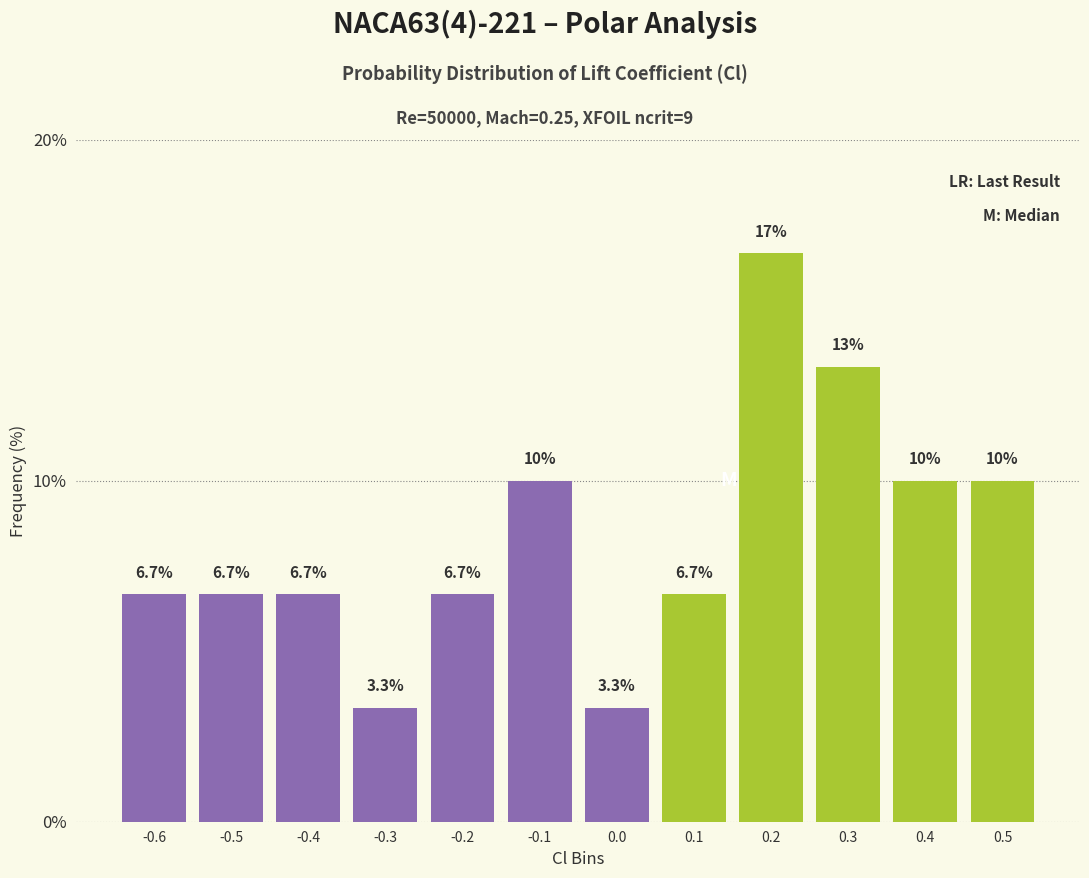

Reading right to left, extract all data points from this chart.

0.5=10.0	0.4=10.0	0.3=13.3	0.2=16.7	0.1=6.7	0.0=3.3	-0.1=10.0	-0.2=6.7	-0.3=3.3	-0.4=6.7	-0.5=6.7	-0.6=6.7